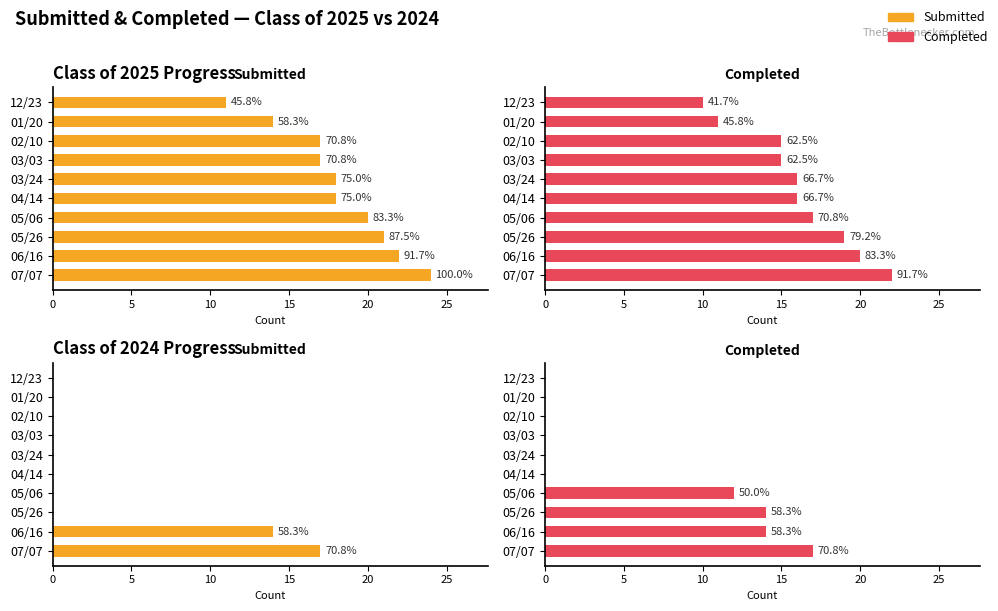

The value of Completed at 04/14 is 8. True or false?

False